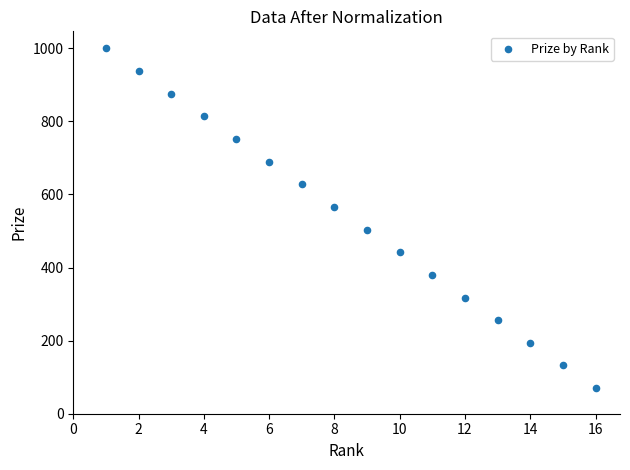

What is the range of X values (max minus min)?

15